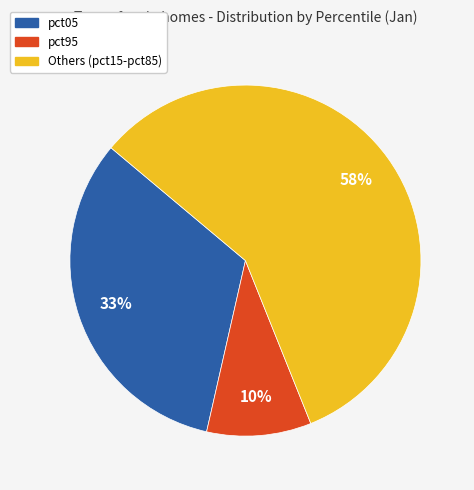

To the nearest percent, what is the difference between the largest and smallest slice percentages?

48%